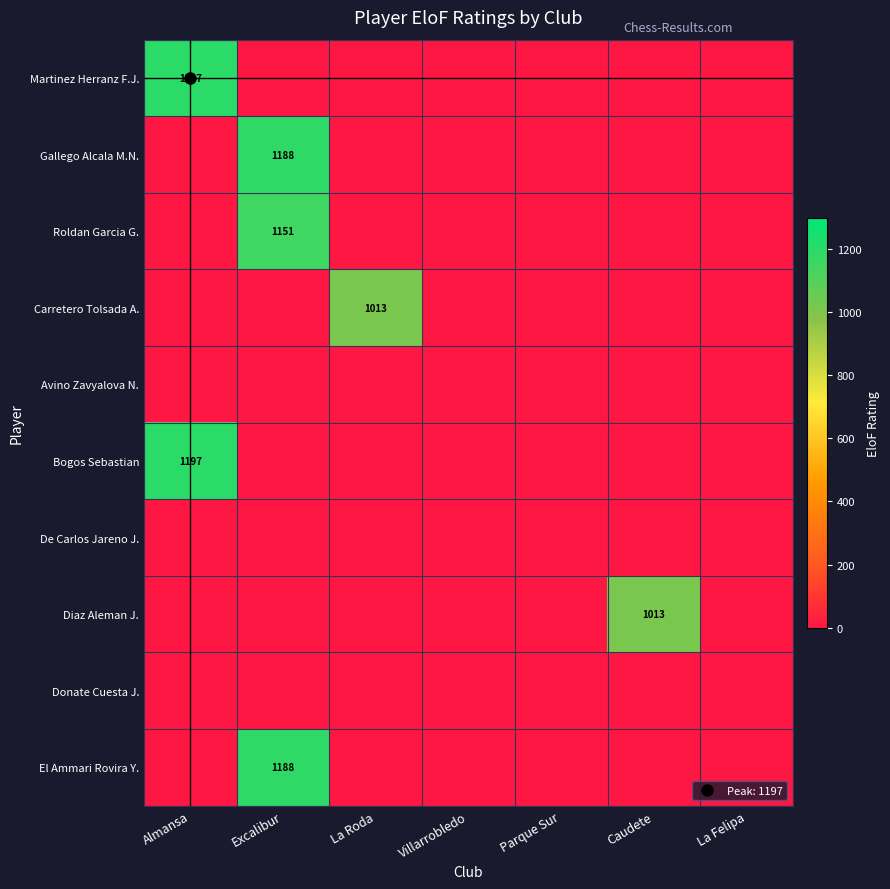

Which has a higher value, Caudete or La Felipa?

Caudete